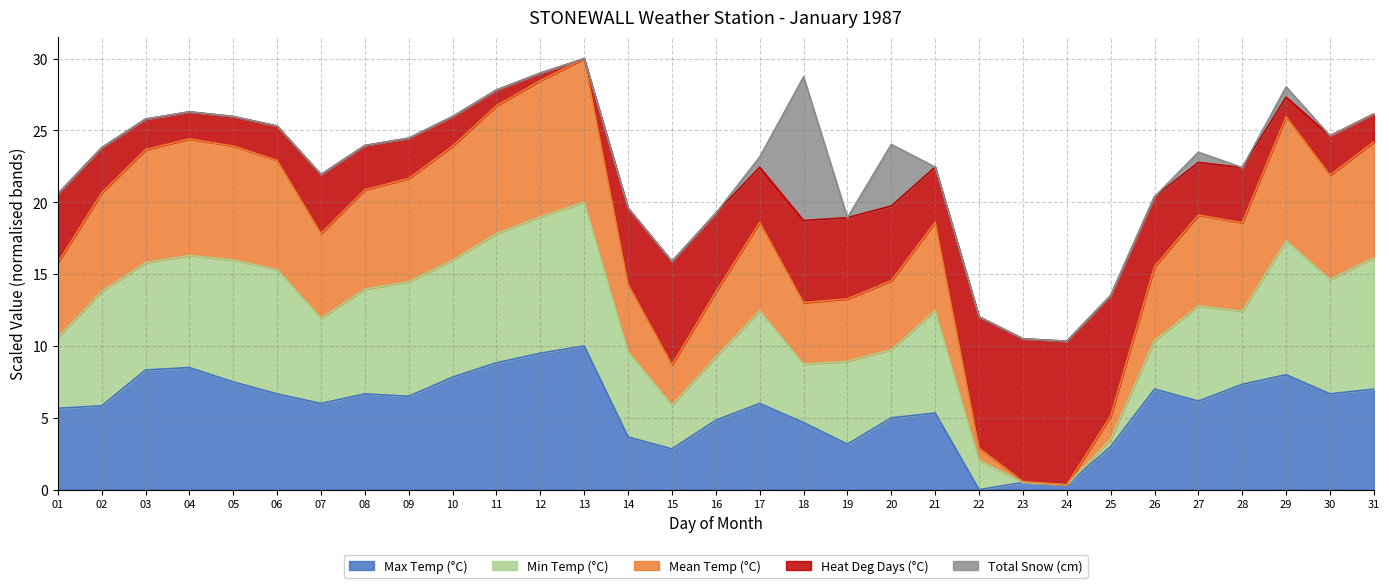

The value of Max Temp (°C) at 12 is 9.5. True or false?

True